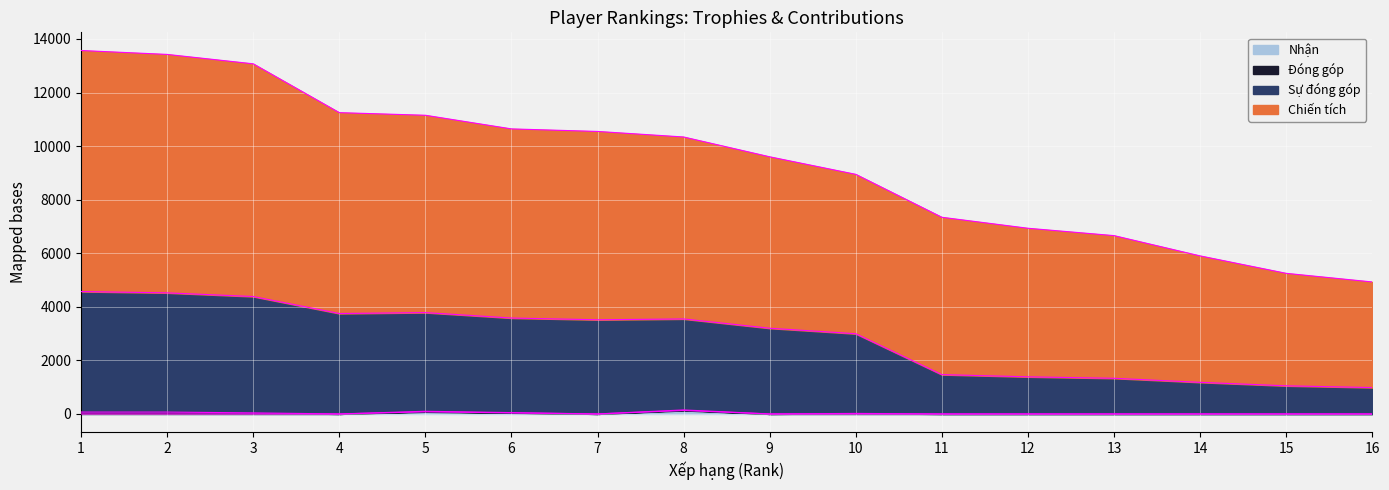

Which series has the largest total across all categories?

Chiến tích